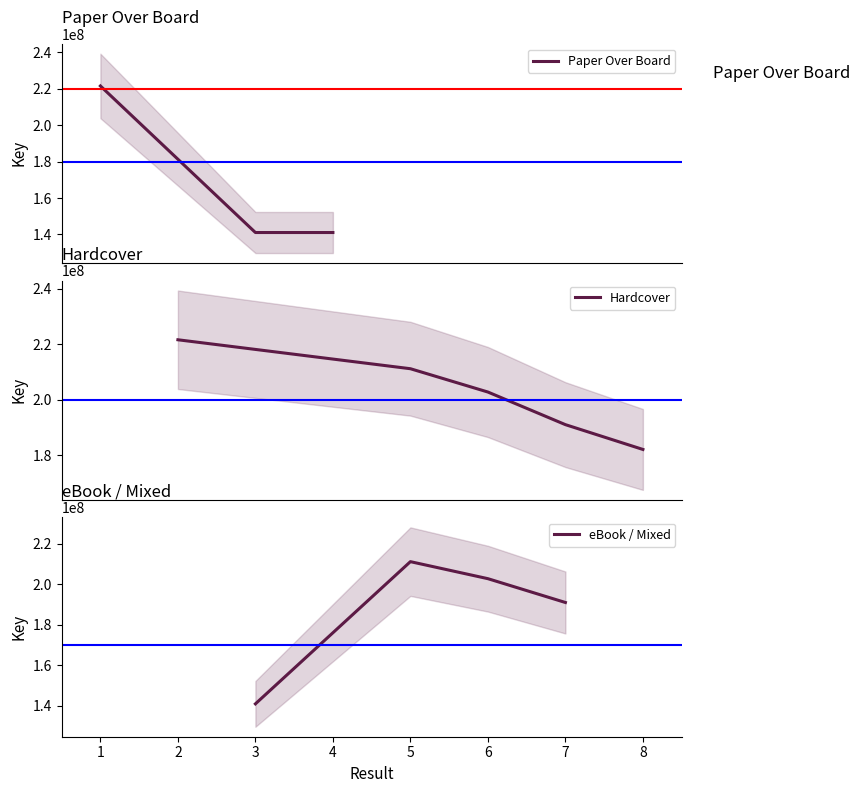

What is the minimum value shown in the chart?

141035238